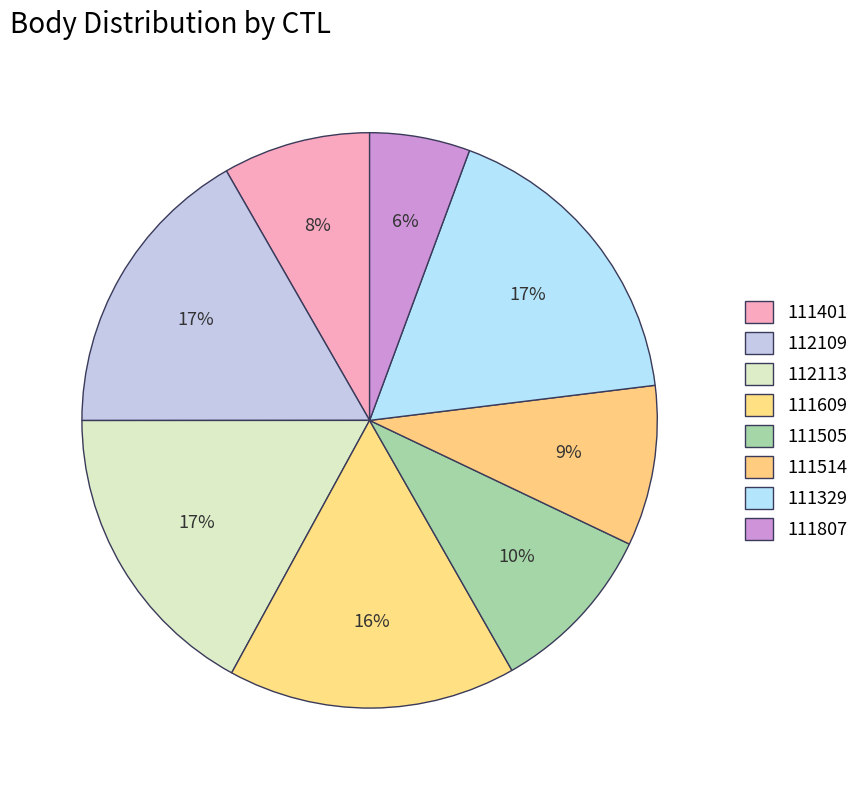

Between 112113 and 111514, which is larger?

112113